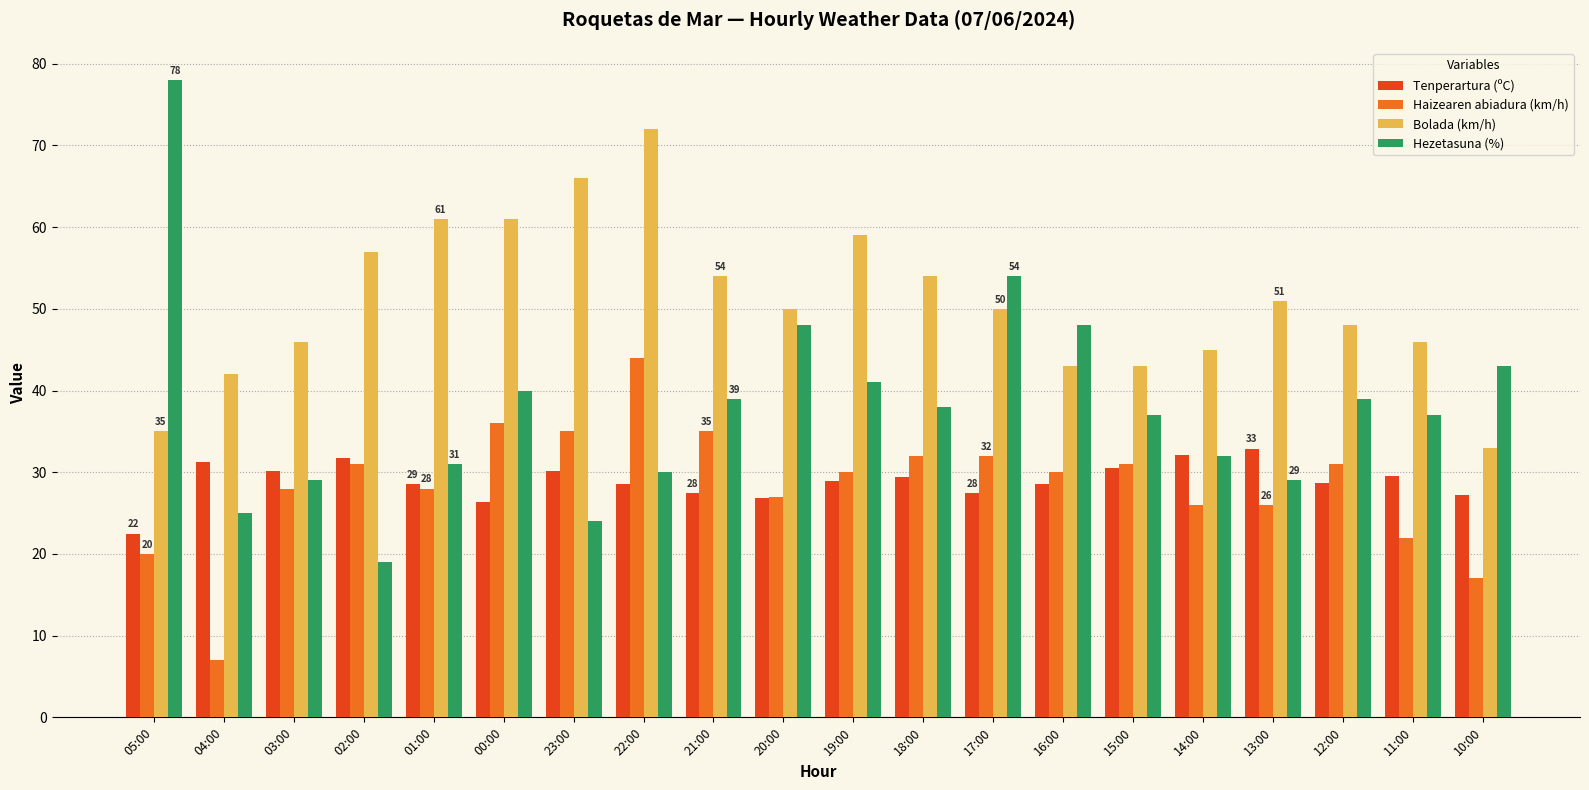

What is the sum of all Hezetasuna (%) values?

761.0